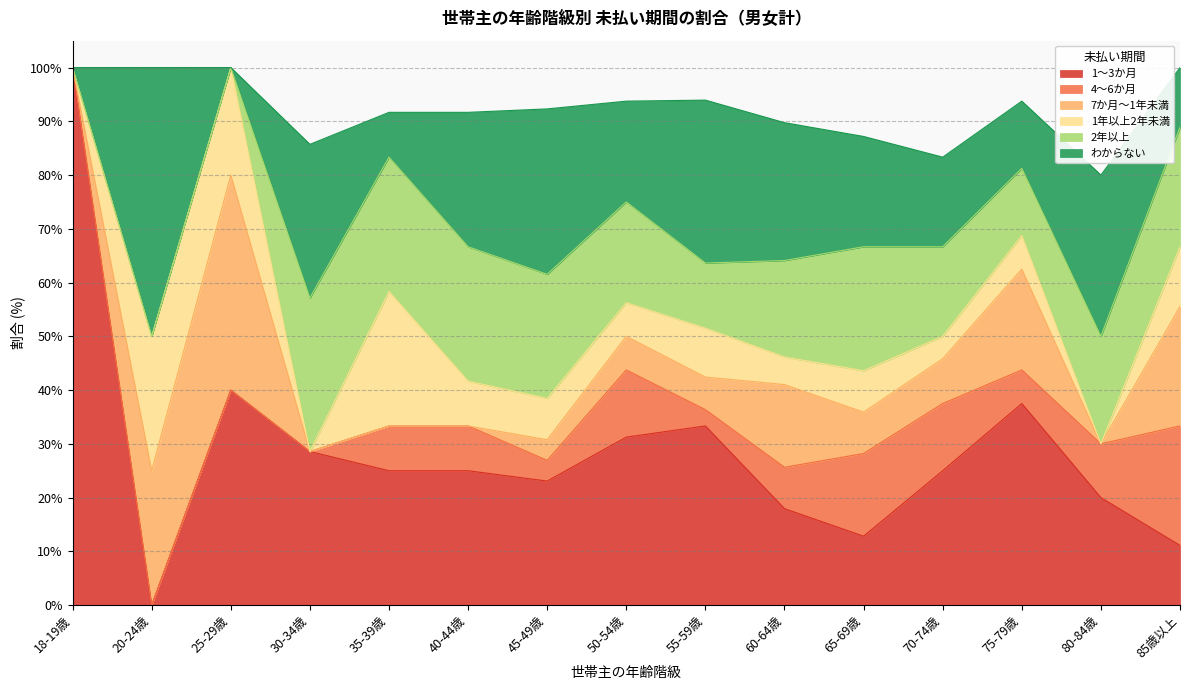

Does the chart have visible grid lines?

Yes